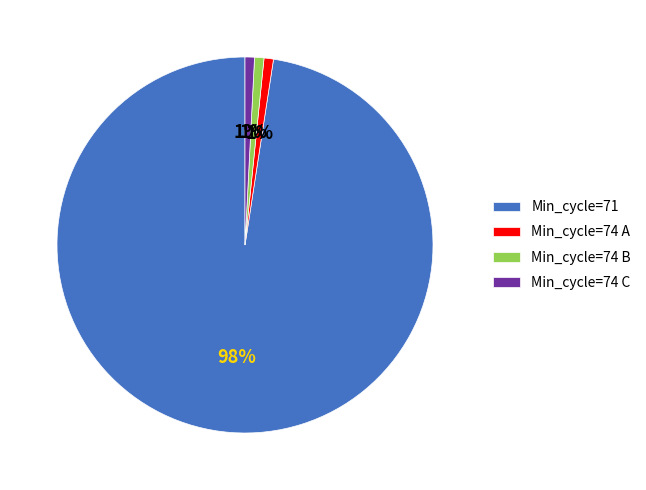

Combined, do Min_cycle=74 A and Min_cycle=74 C account for over 50%?

No